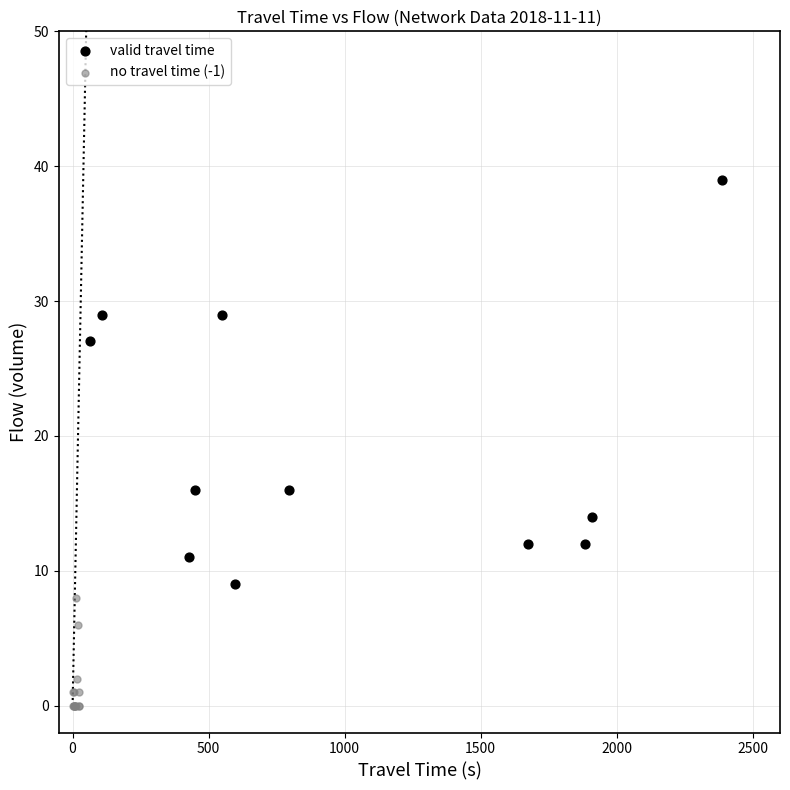

Which series contains the highest Y value?

valid travel time